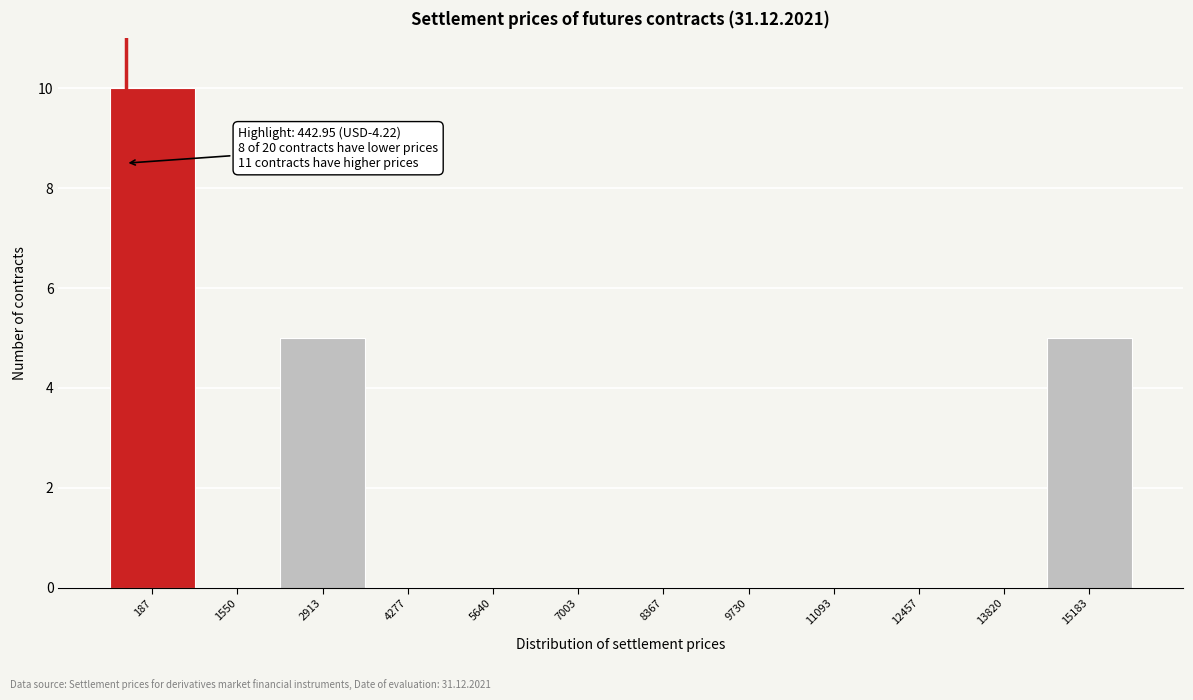

Reading left to right, list all the values displayed in this chart.

187=10	1550=0	2913=5	4277=0	5640=0	7003=0	8367=0	9730=0	11093=0	12457=0	13820=0	15183=5